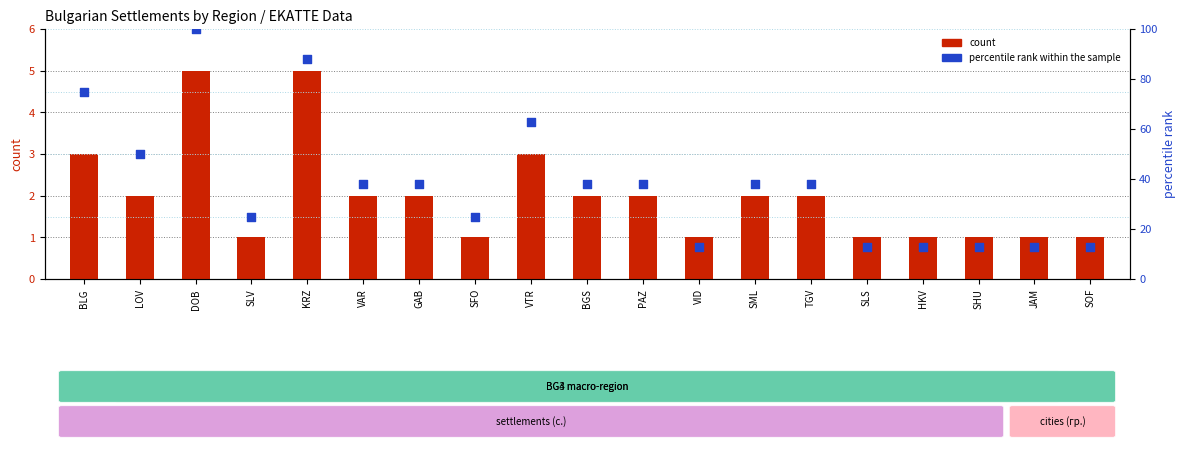

Which series contains the lowest Y value?

count